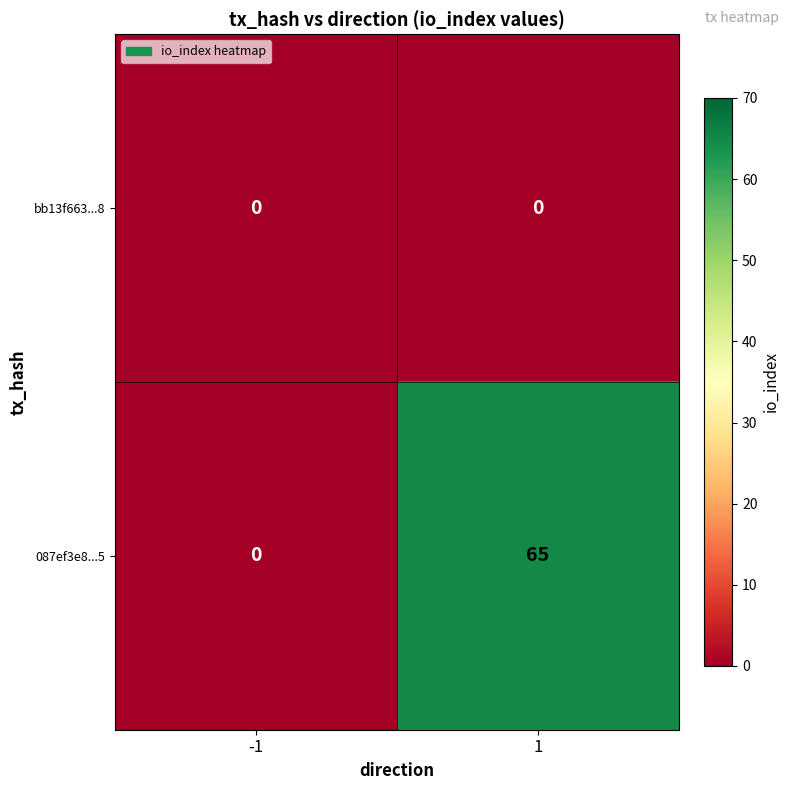

Rank the series by their maximum value, from highest to lowest.

087ef3e8...5, bb13f663...8